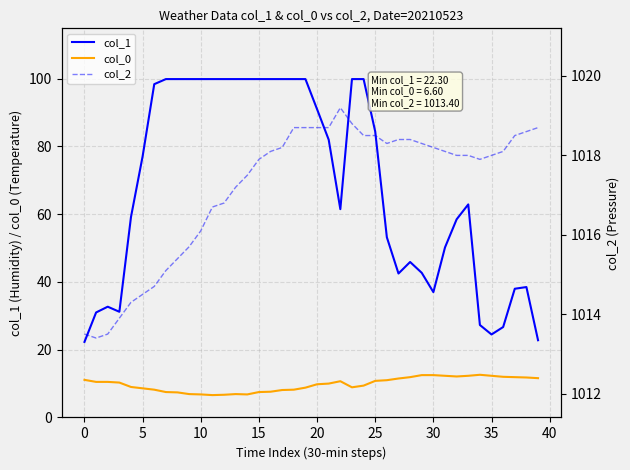

True or false: col_0 has a value of 3.4 at 32.

False